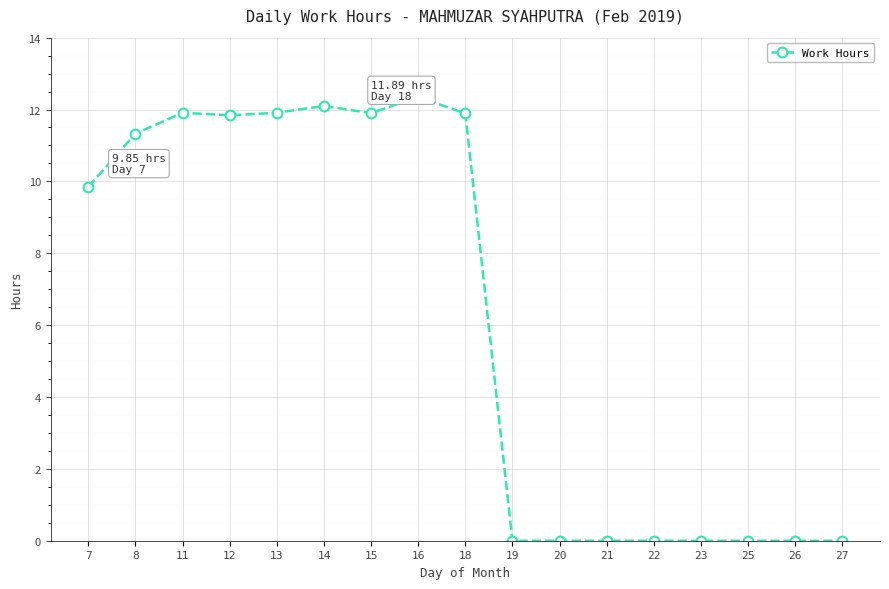

Which category has the highest value across all series?

16